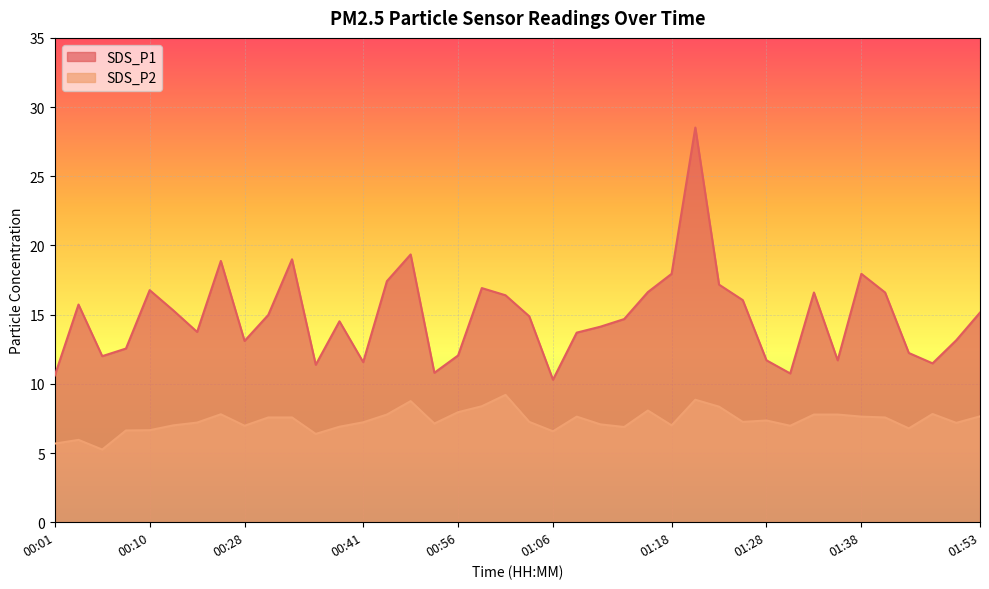

Rank the series by their average value, from highest to lowest.

SDS_P1, SDS_P2